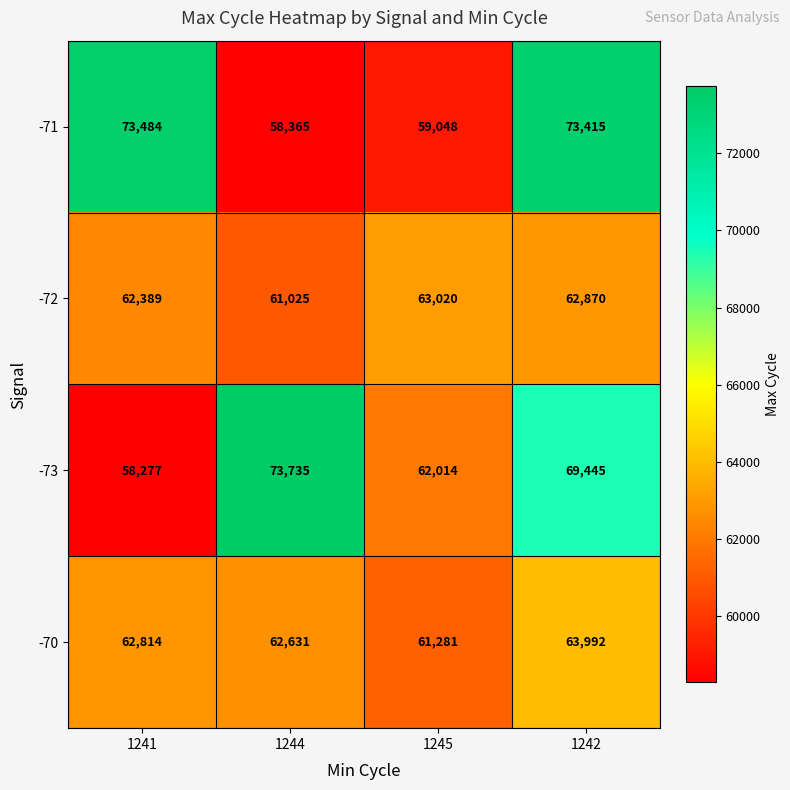

What is the maximum value for -71?

73484